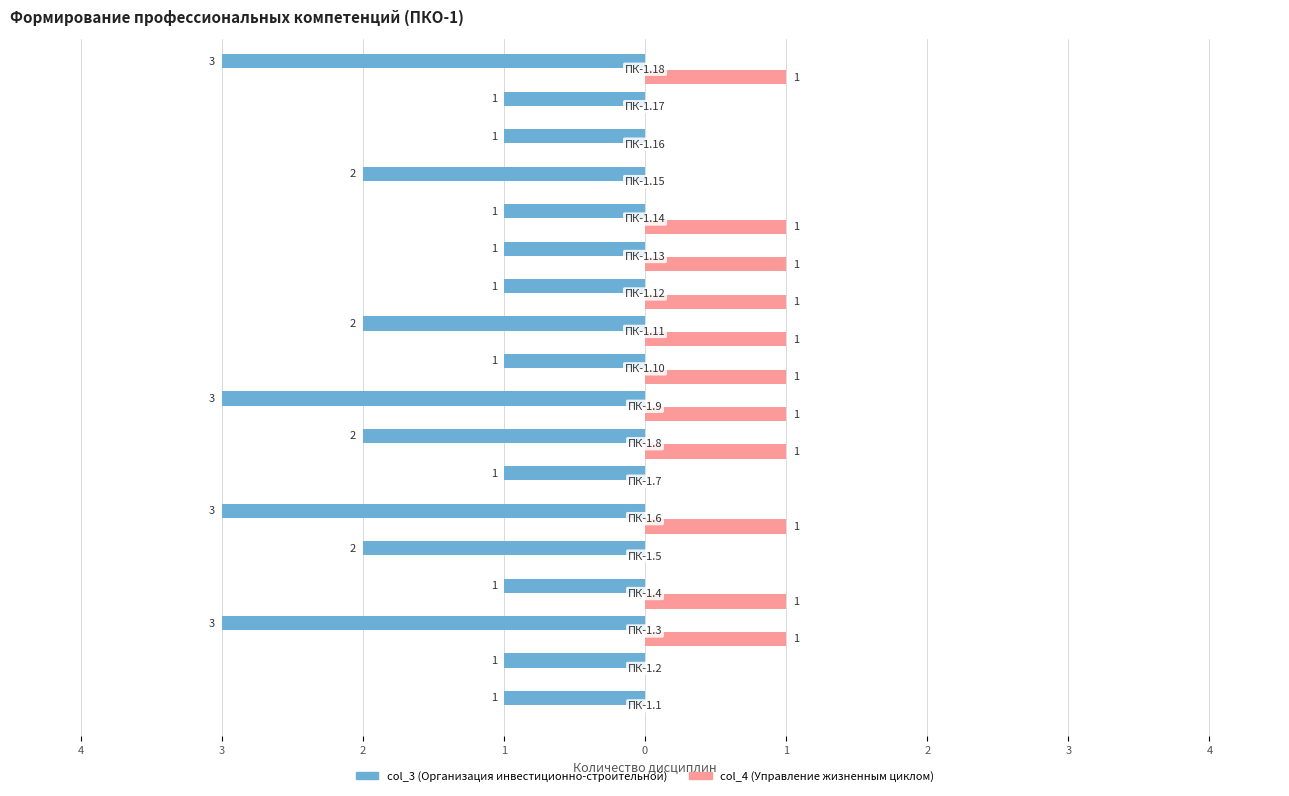

The value of col_3 (Организация) at 4 is -1. True or false?

False